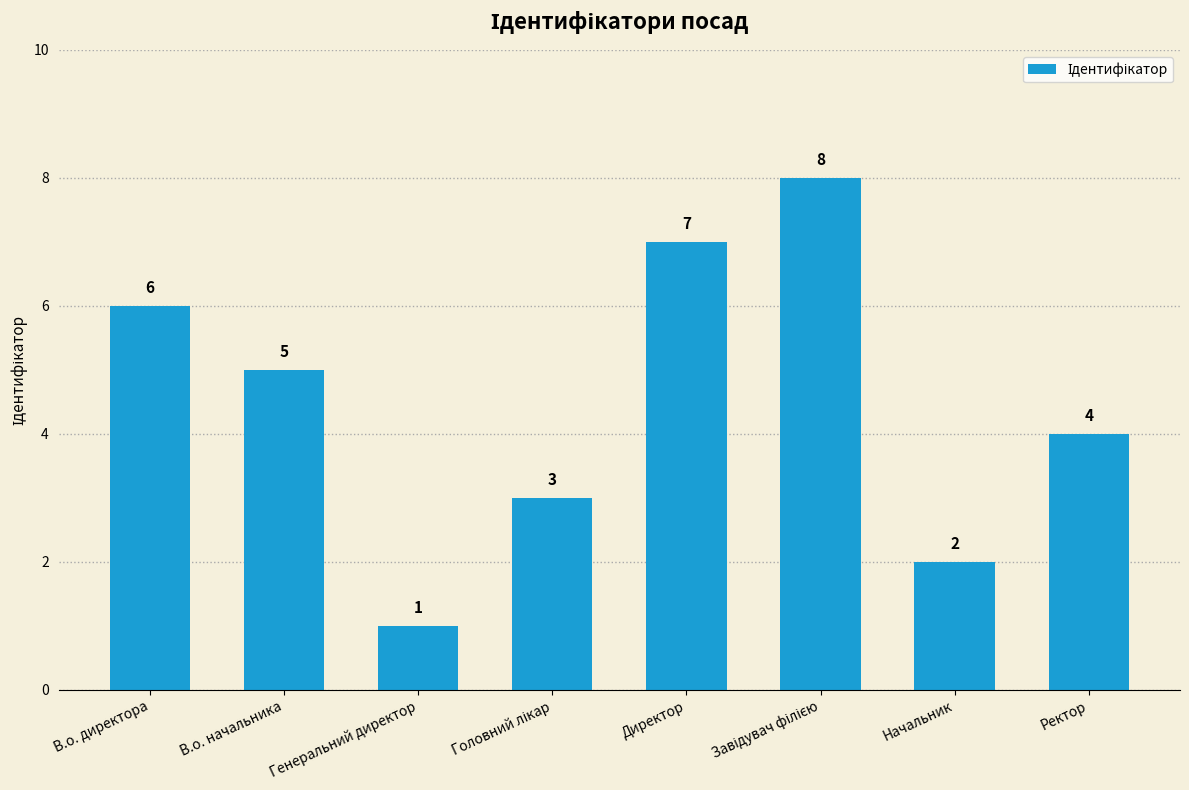

Is it true that the value at В.о. начальника is 7?

False